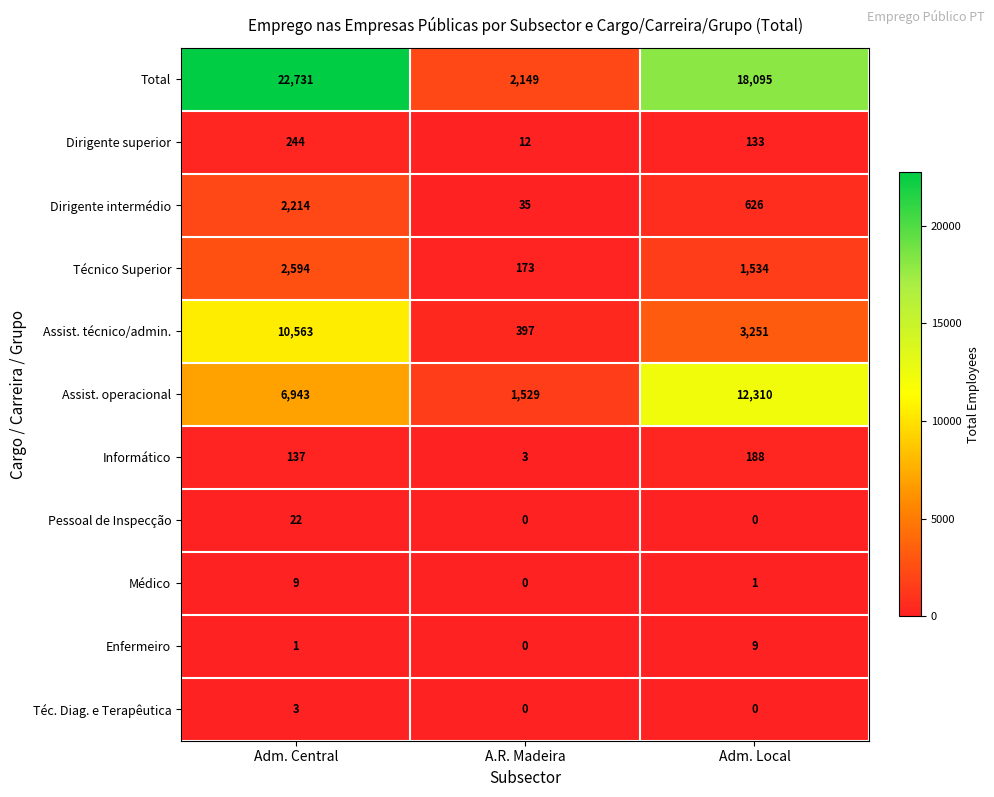

Which series has the widest spread of values?

Total